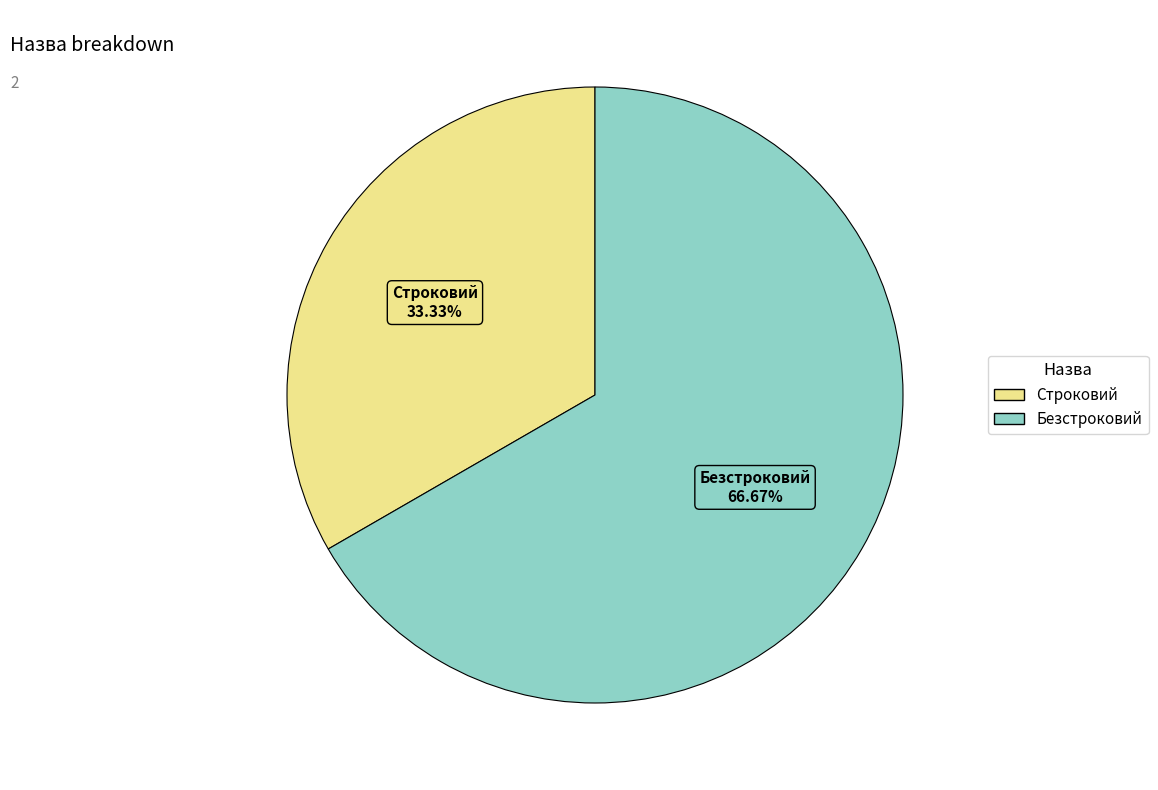

Between Строковий and Безстроковий, which is larger?

Безстроковий